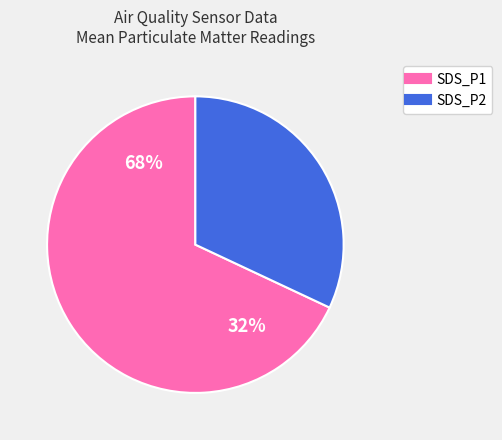

Is the sum of SDS_P2 and SDS_P1 greater than half?

Yes